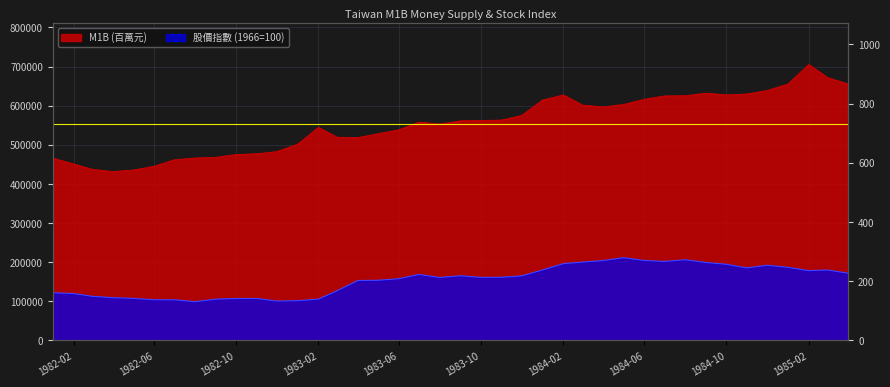

Is it true that 股價指數 (1966=100) equals 171873.7 at 1985-04?

True